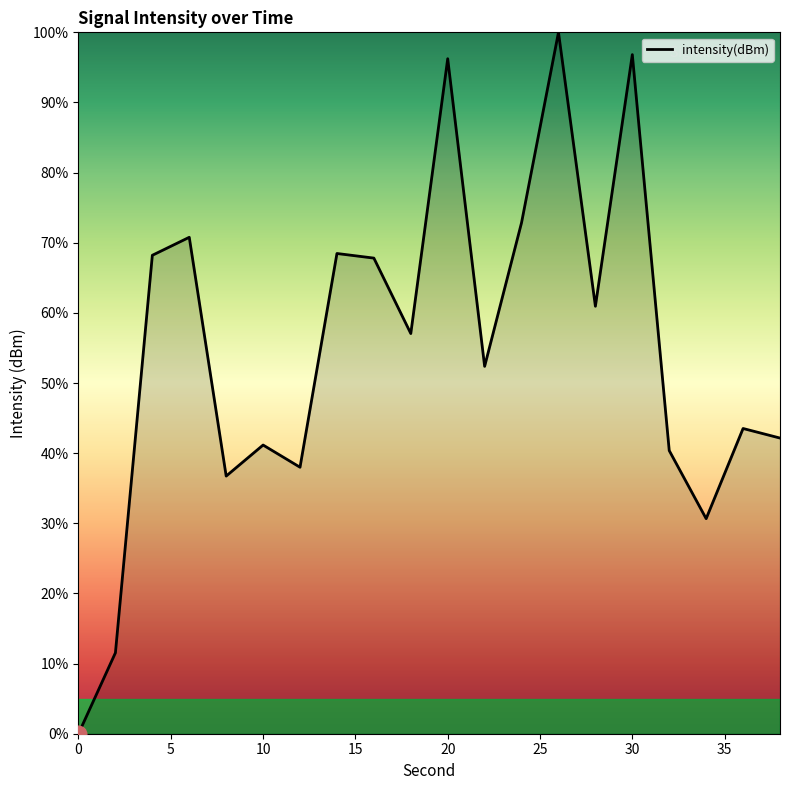

What is the difference between the maximum and minimum values?

100.0